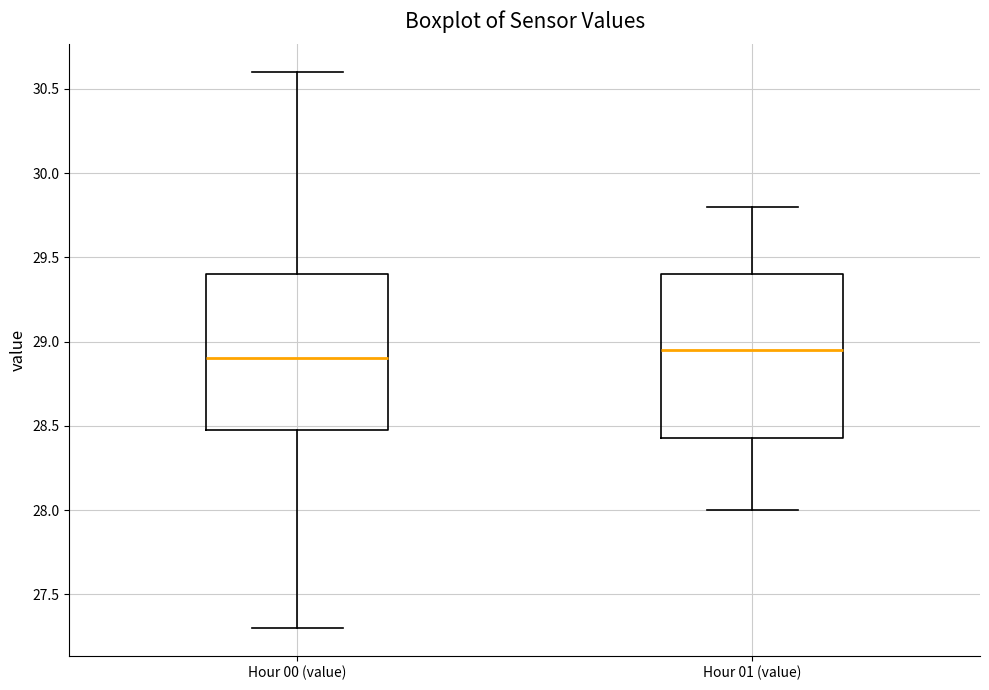

Reading left to right, read every box against the y-axis: the position of its median line, the range the box covers, and the ends of its whiskers. The values are not printed on the chart, so give them approximately, as read against the axis.

Hour 00 (value): median 28.90, box 28.50 to 29.40, whiskers 27.30 to 30.60
Hour 01 (value): median 28.95, box 28.45 to 29.40, whiskers 28.00 to 29.80